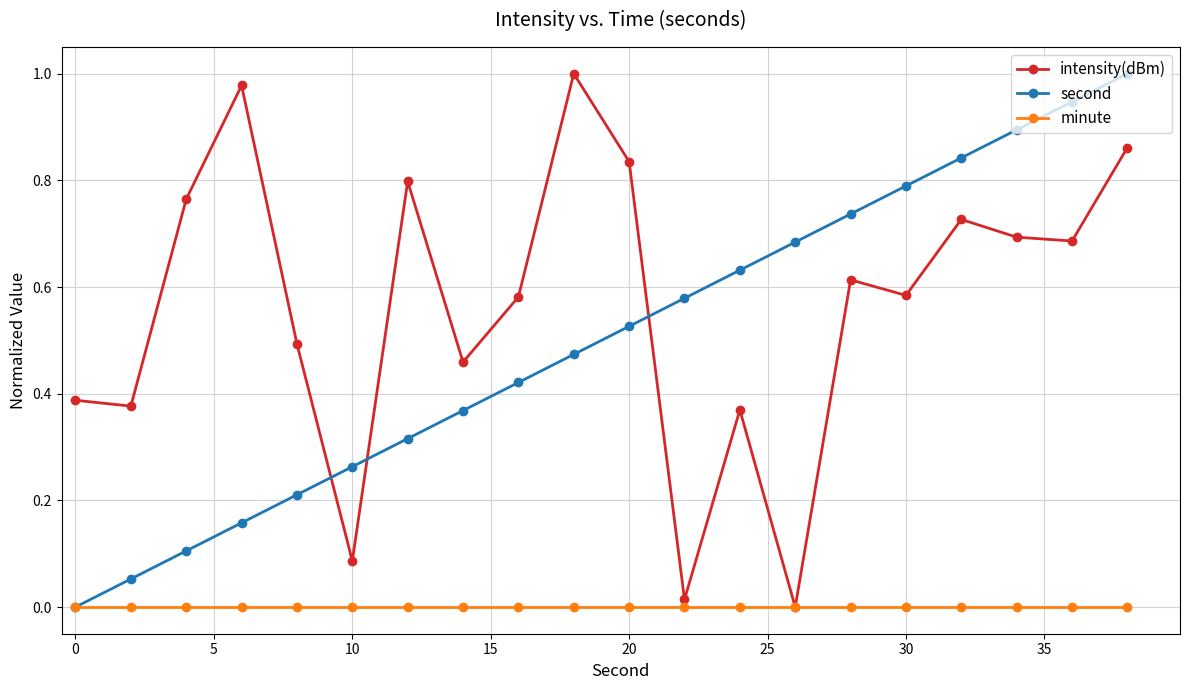

How many times do second and intensity(dBm) cross each other?

3